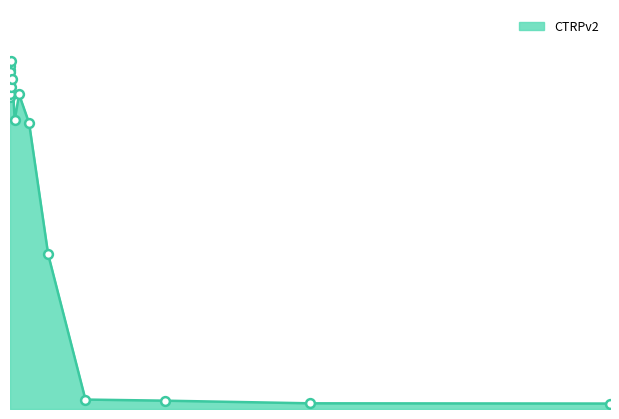

Is this an area chart (filled region under the line)?

Yes